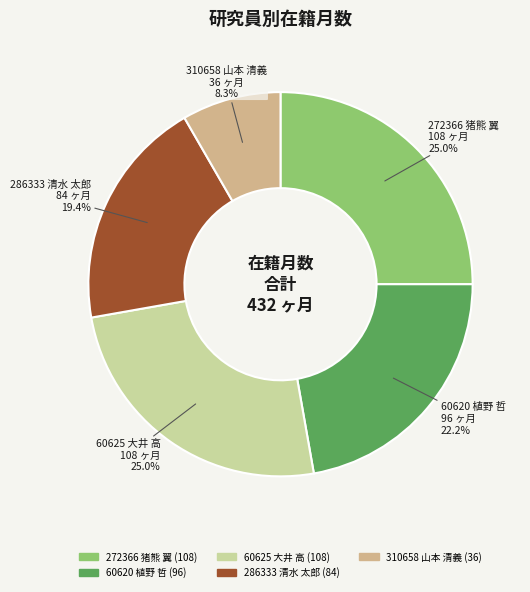

How many slices are in this pie chart?

5